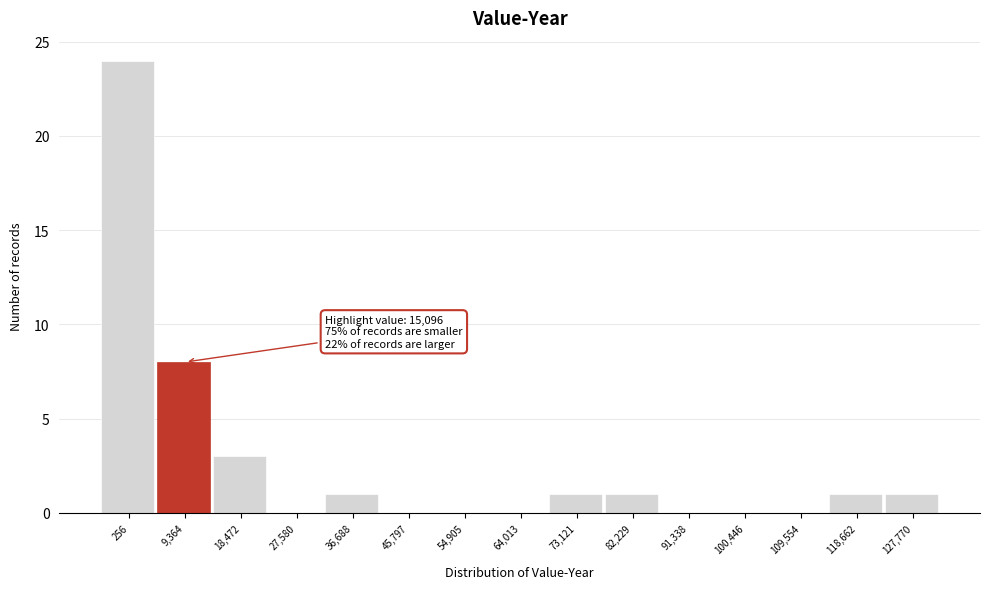

Reading right to left, what are all the values shown in this chart?

127,770=1	118,662=1	109,554=0	100,446=0	91,338=0	82,229=1	73,121=1	64,013=0	54,905=0	45,797=0	36,688=1	27,580=0	18,472=3	9,364=8	256=24